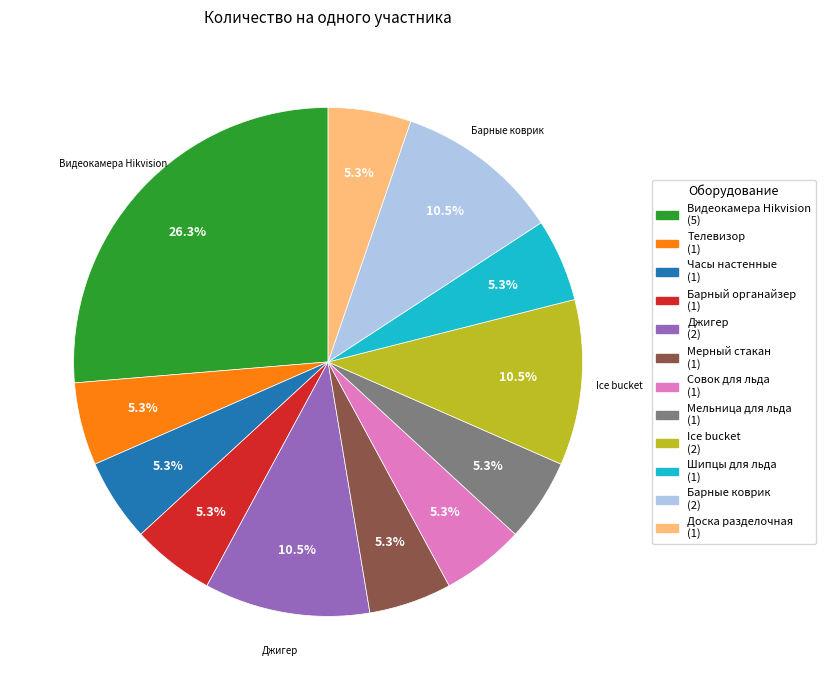

What percentage is NOT represented by Ice bucket?

89.5%